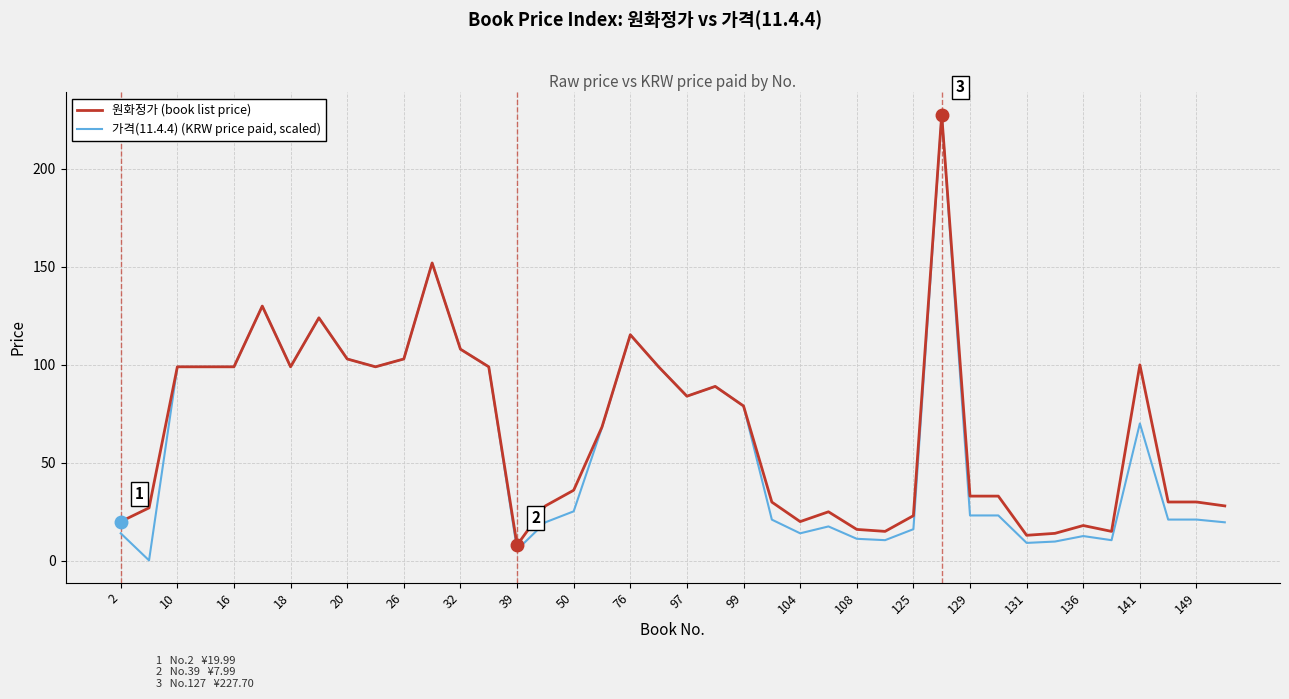

How many categories are shown in the chart?

40